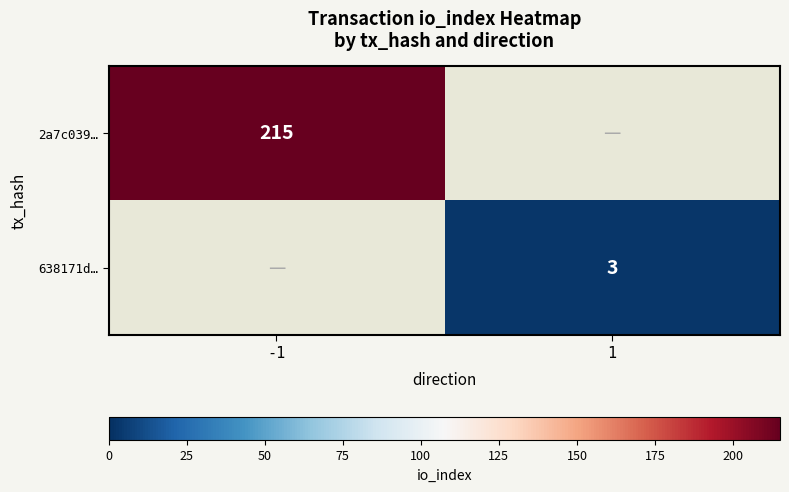

Is it true that 638171d… equals 3 at 1?

True